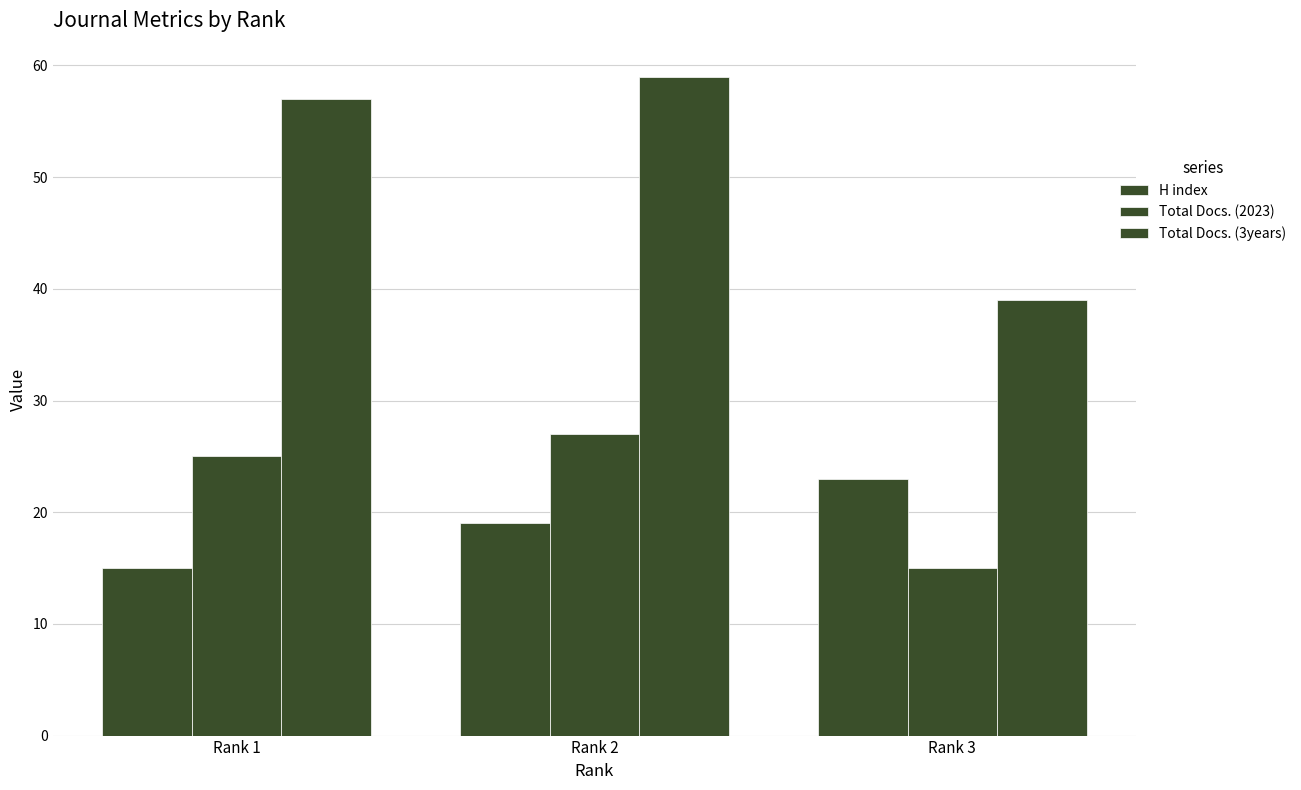

How many bars are there in each group?

3